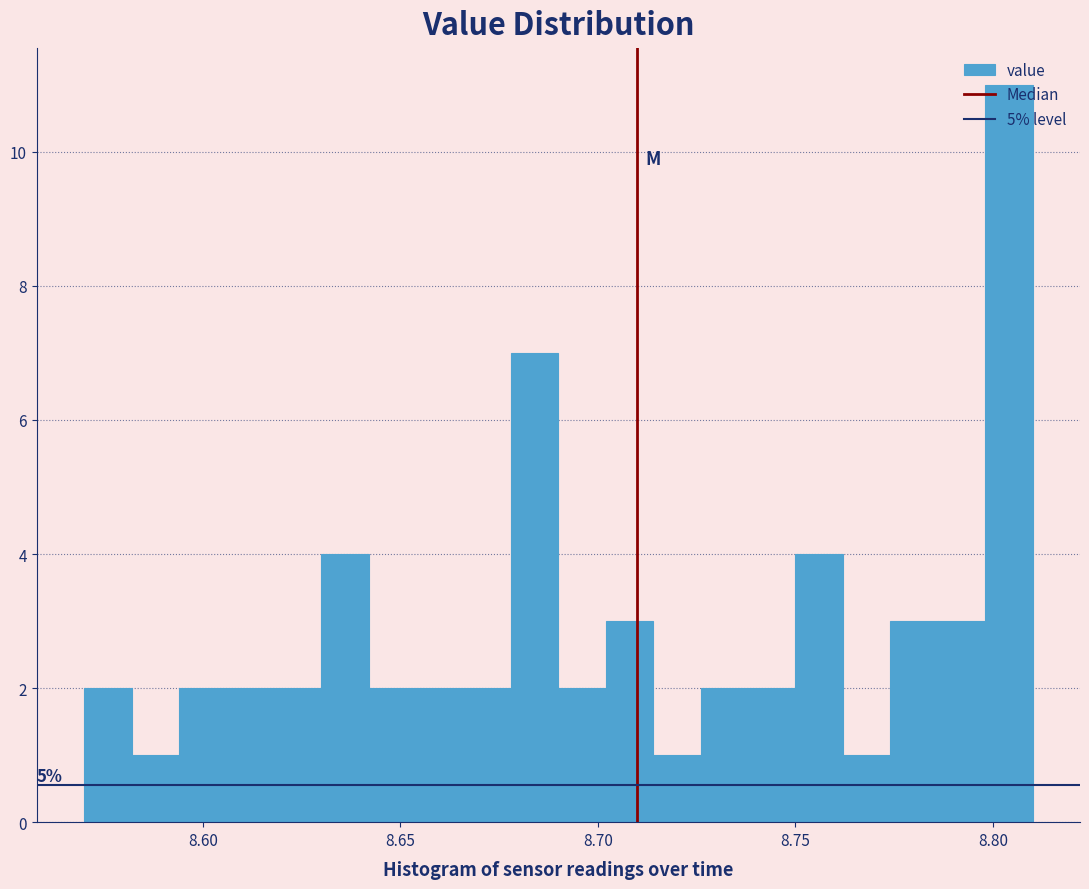

Read against the x-axis, roughly where is the centre of the tallest bar?

8.805